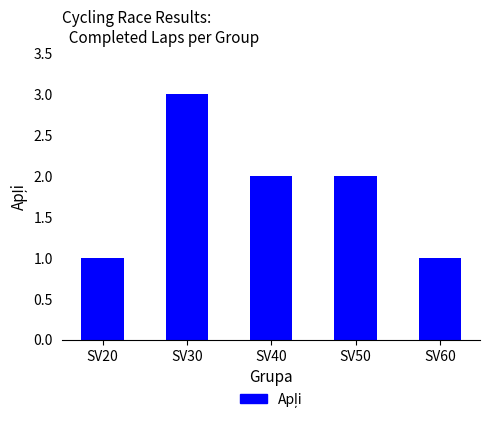

The chart shows a value of 3 at SV30. True or false?

True